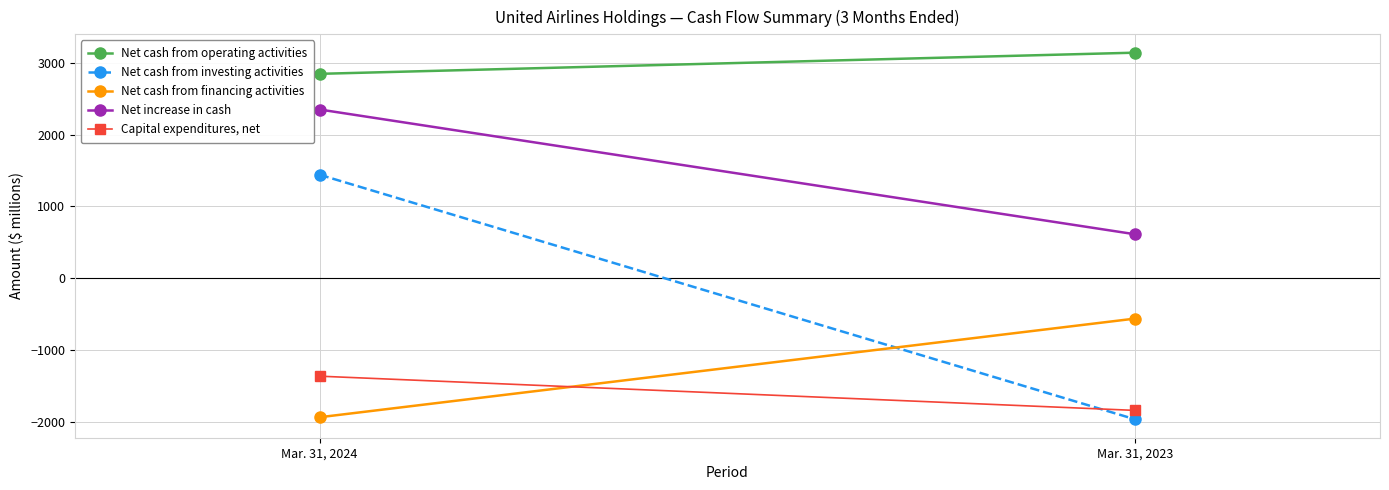

What is the value of the Net cash from financing activities point at the 2nd from the left?

-563